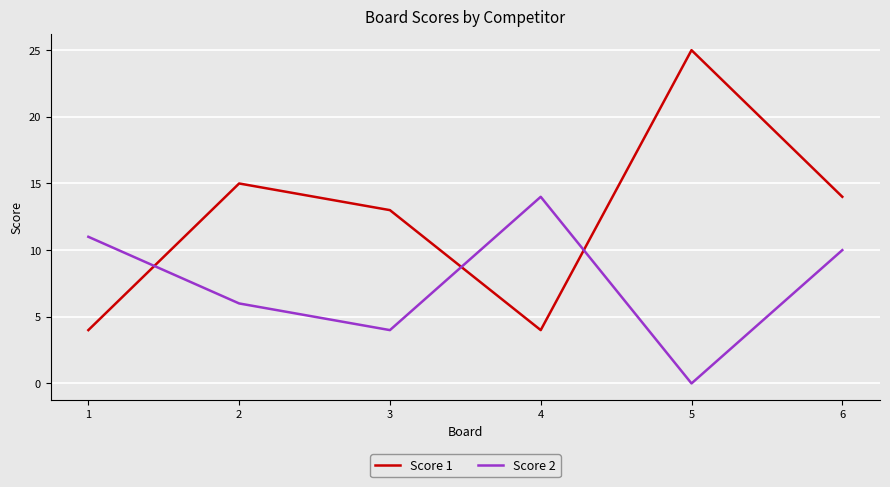

What is the difference between the maximum and minimum values in the Score 1 series?

21